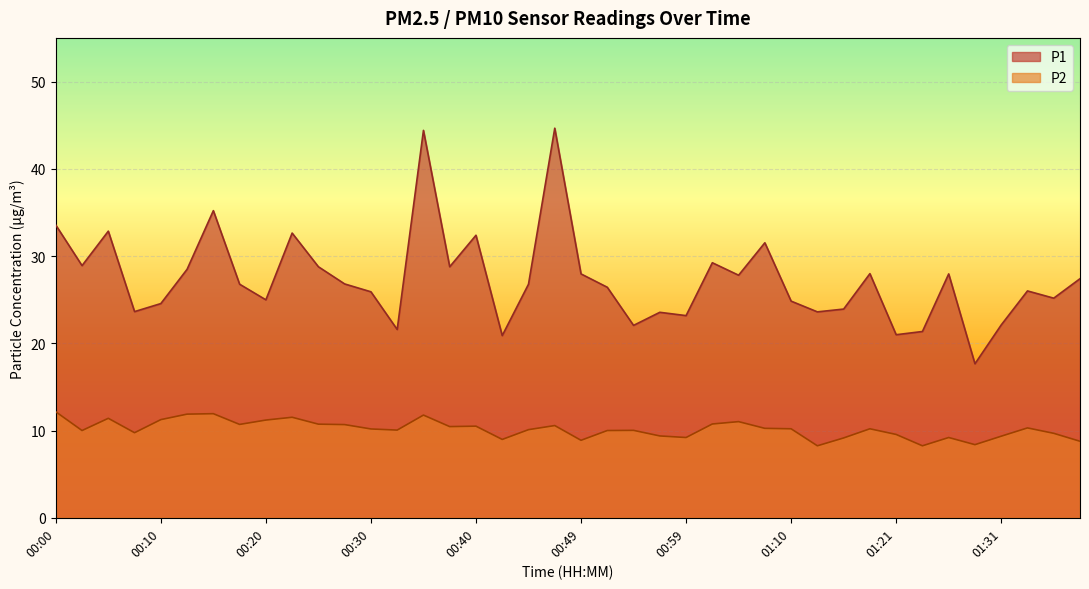

What position from the right is 00:27?

29